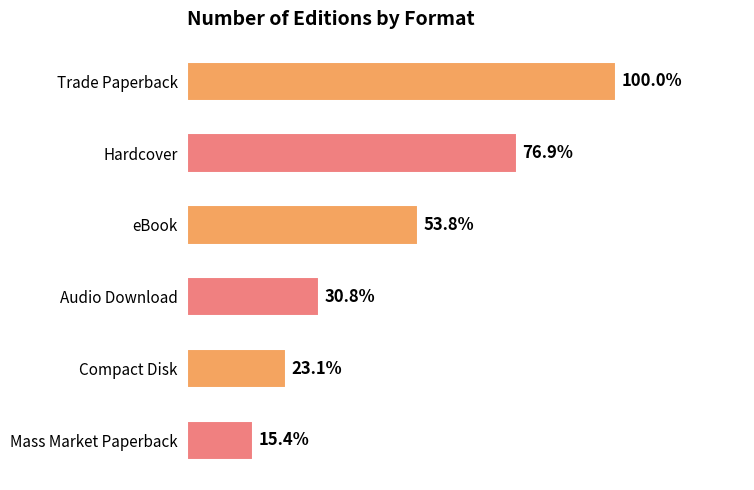

Are the bars horizontal?

Yes